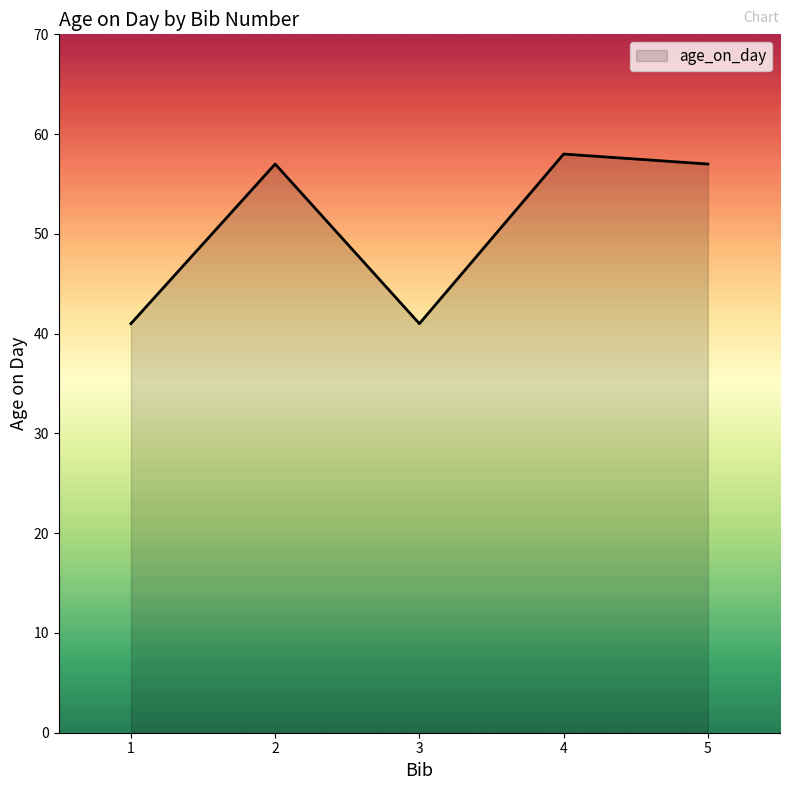

What is the change in value from 1 to 2?

+16